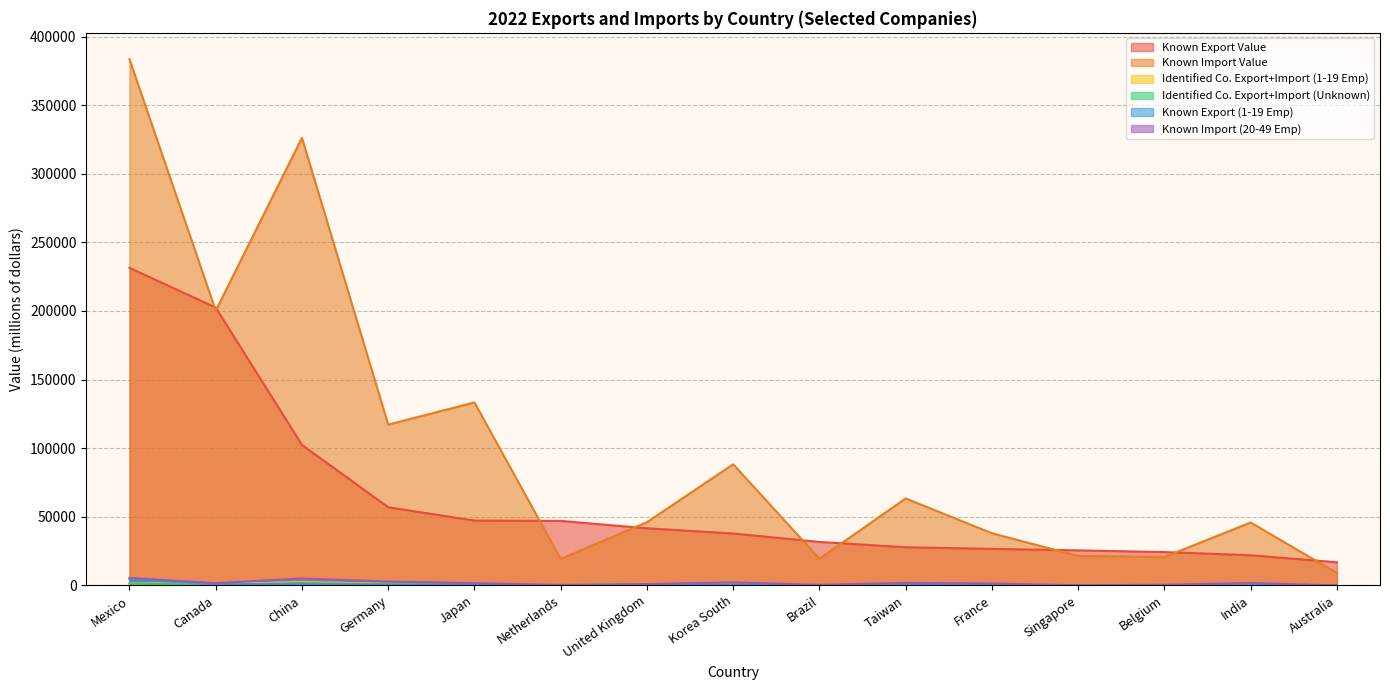

Is it true that Known Export Value equals 7897 at Taiwan?

False